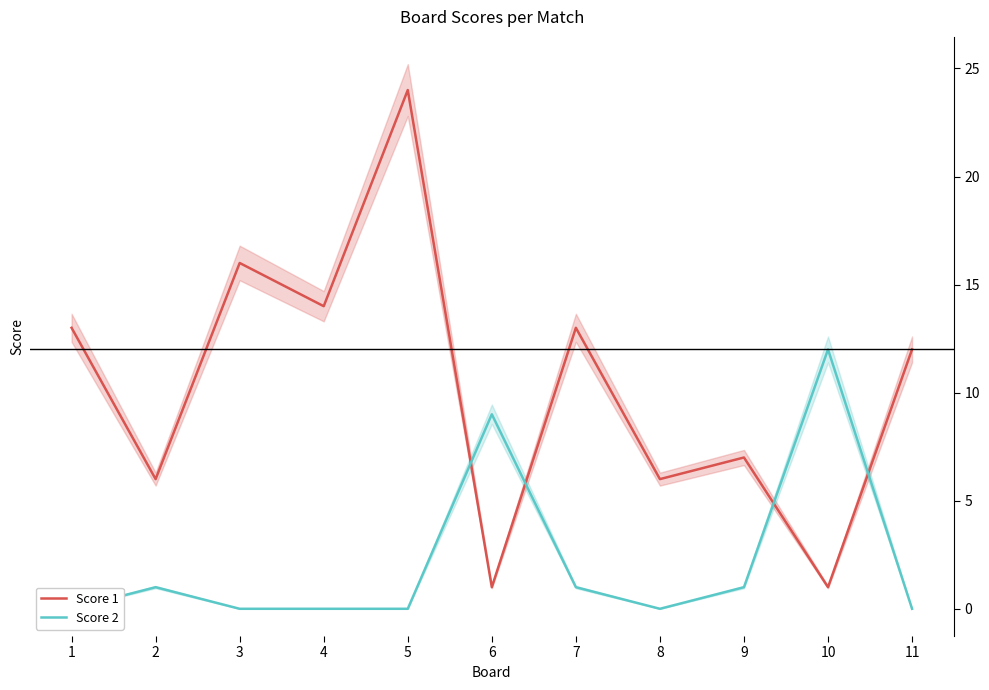

What is the total value across all series at 8?

6